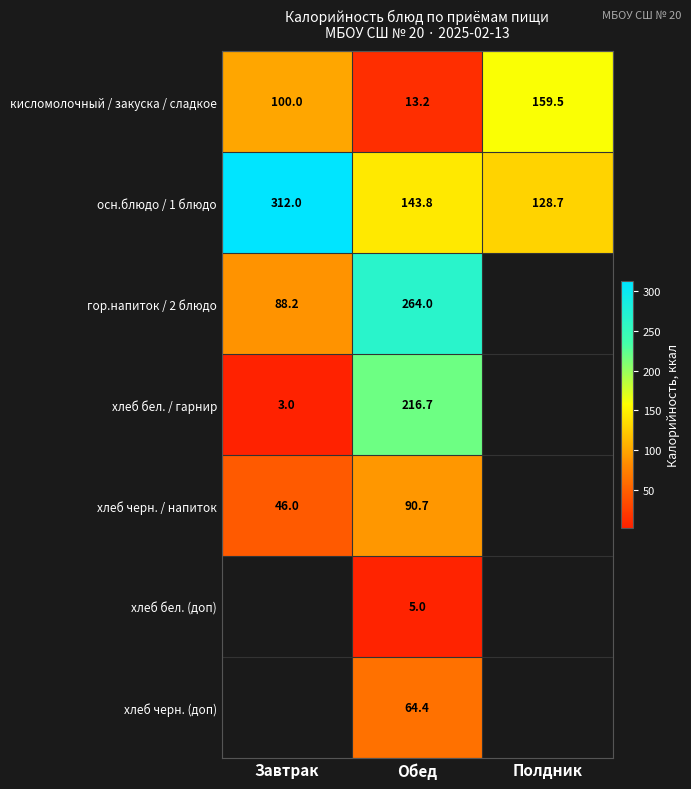

The value of осн.блюдо / 1 блюдо at Обед is 143.8. True or false?

True